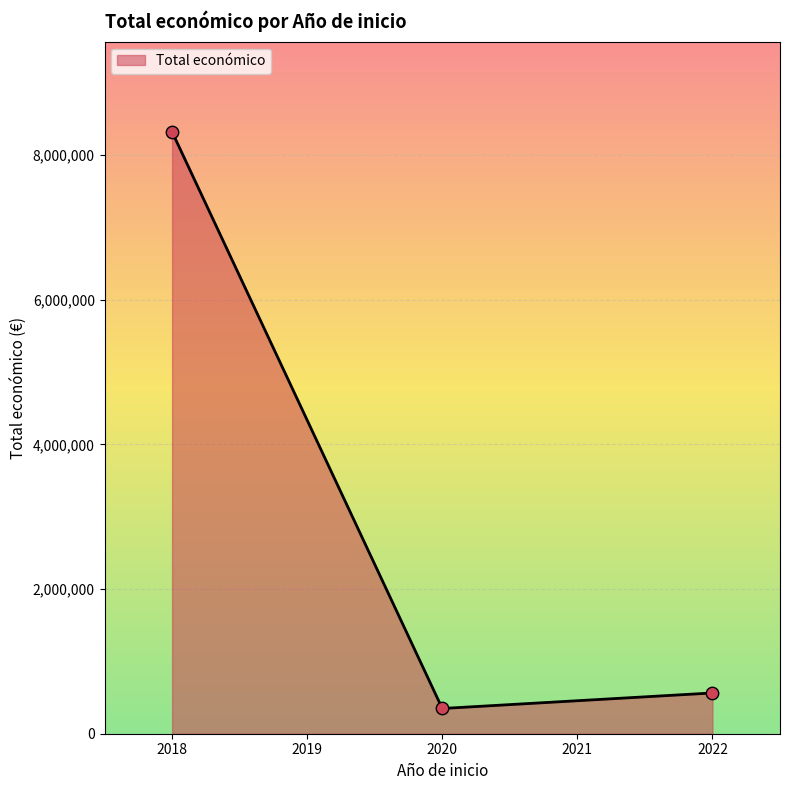

Between 2022 and 2018, which is larger?

2018